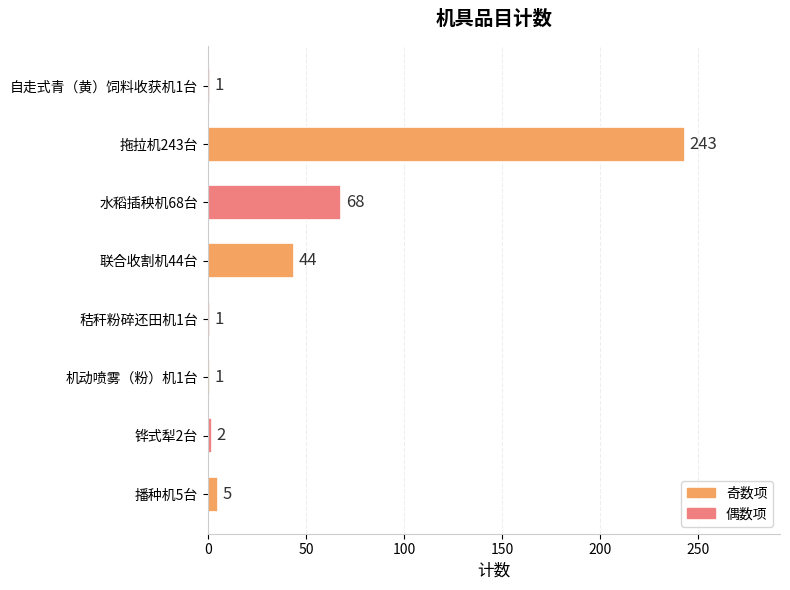

Reading bottom to top, transcribe all the data shown in this chart.

播种机5台=5	铧式犁2台=2	机动喷雾（粉）机1台=1	秸秆粉碎还田机1台=1	联合收割机44台=44	水稻插秧机68台=68	拖拉机243台=243	自走式青（黄）饲料收获机1台=1